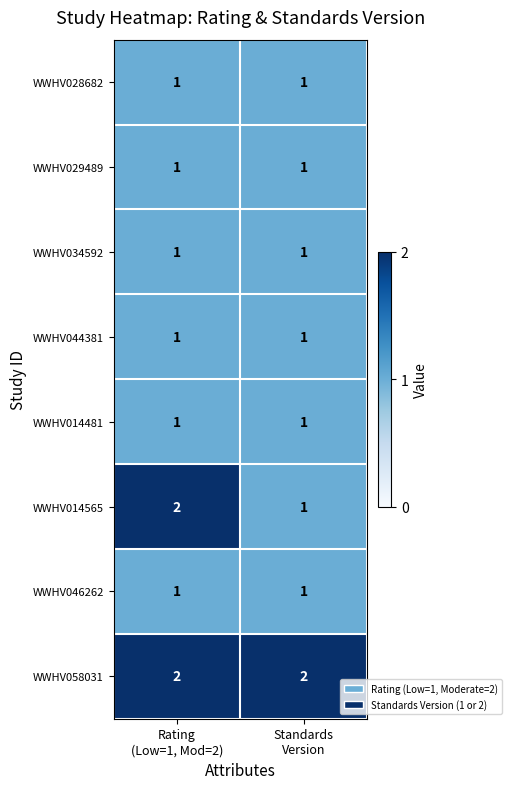

Which series has the largest total across all categories?

WWHV058031